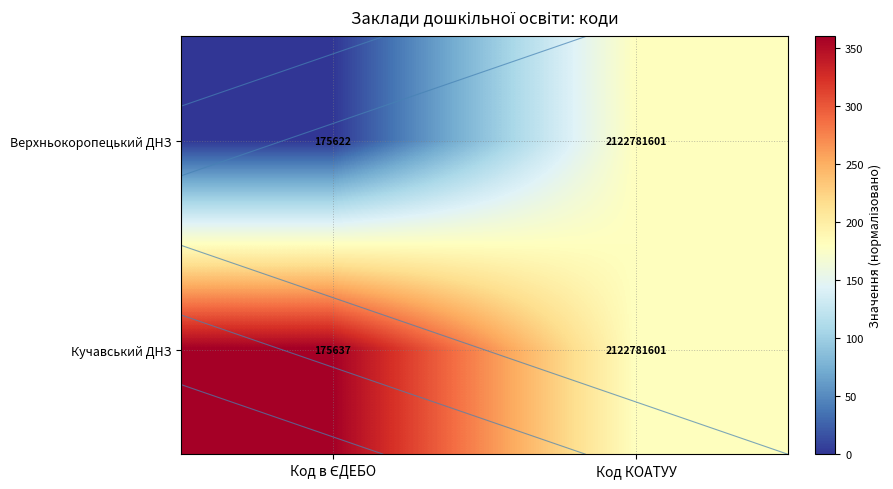

At which label is Верхньокоропецький ДНЗ closest to 90?

Код в ЄДЕБО